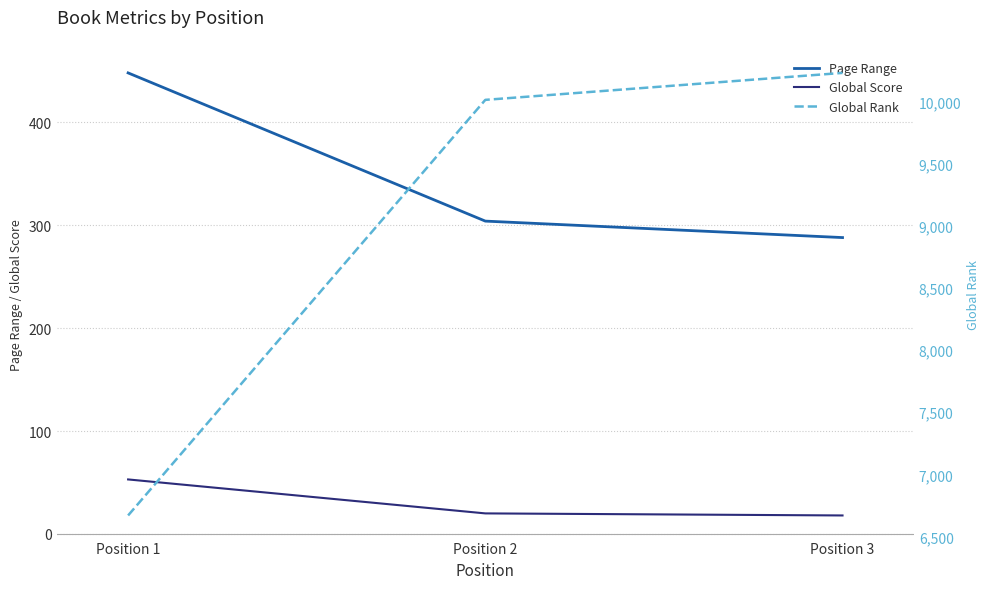

What is the total value across all series at Position 1?

7170